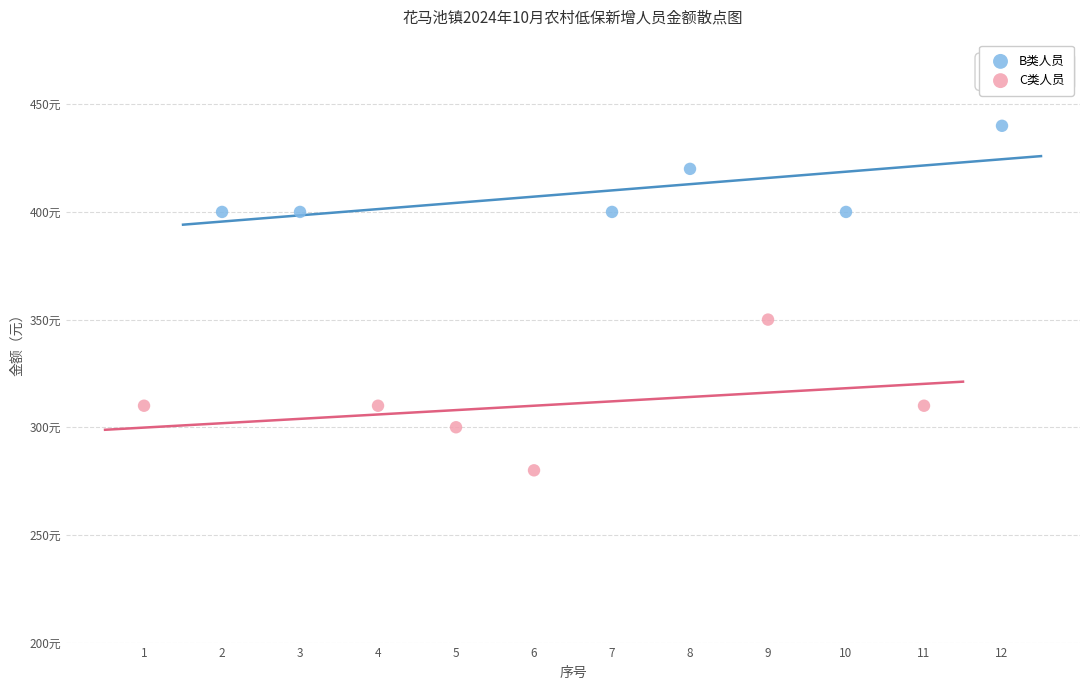

Which series reaches the maximum Y coordinate?

B类人员